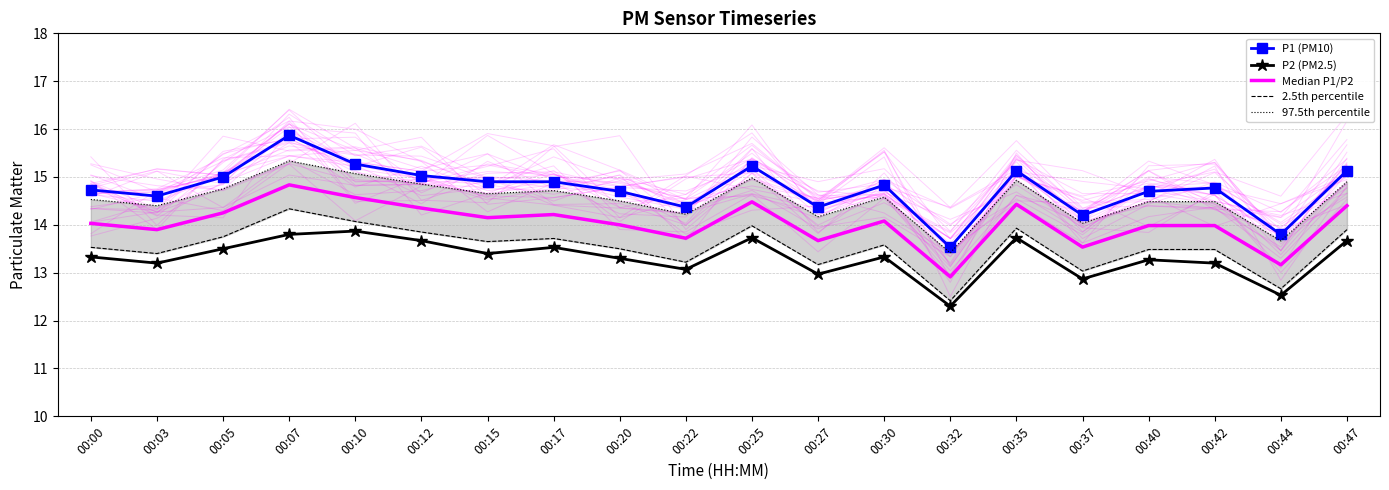

Rank the series at 00:17 from lowest to highest value.

P2 (PM2.5), 2.5th percentile, Median P1/P2, 97.5th percentile, P1 (PM10)